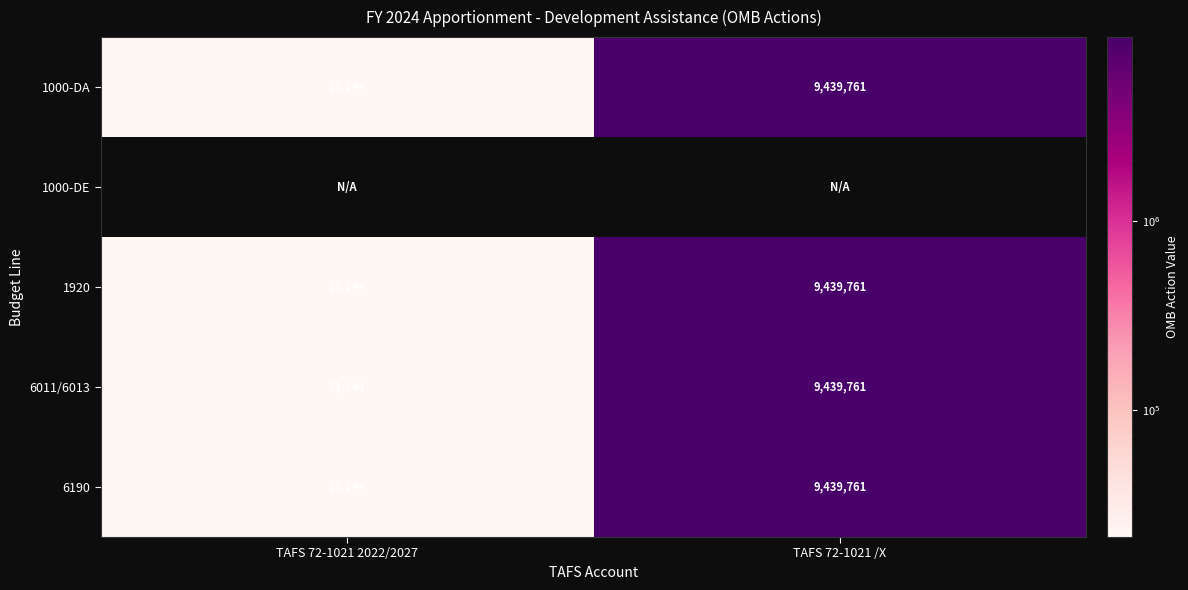

What is the lowest value of the 1000-DA series?

21144